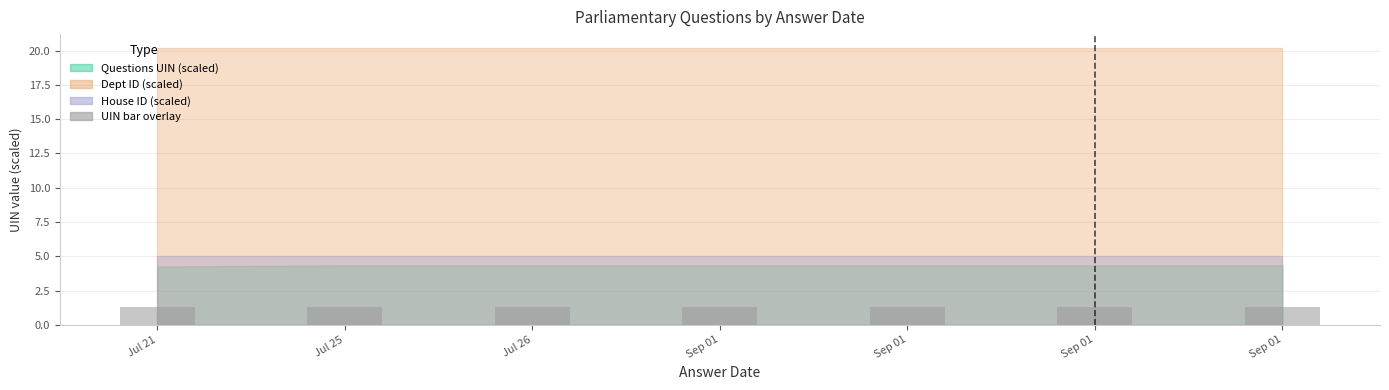

Where is the data nearest to the value 1?

Jul 21